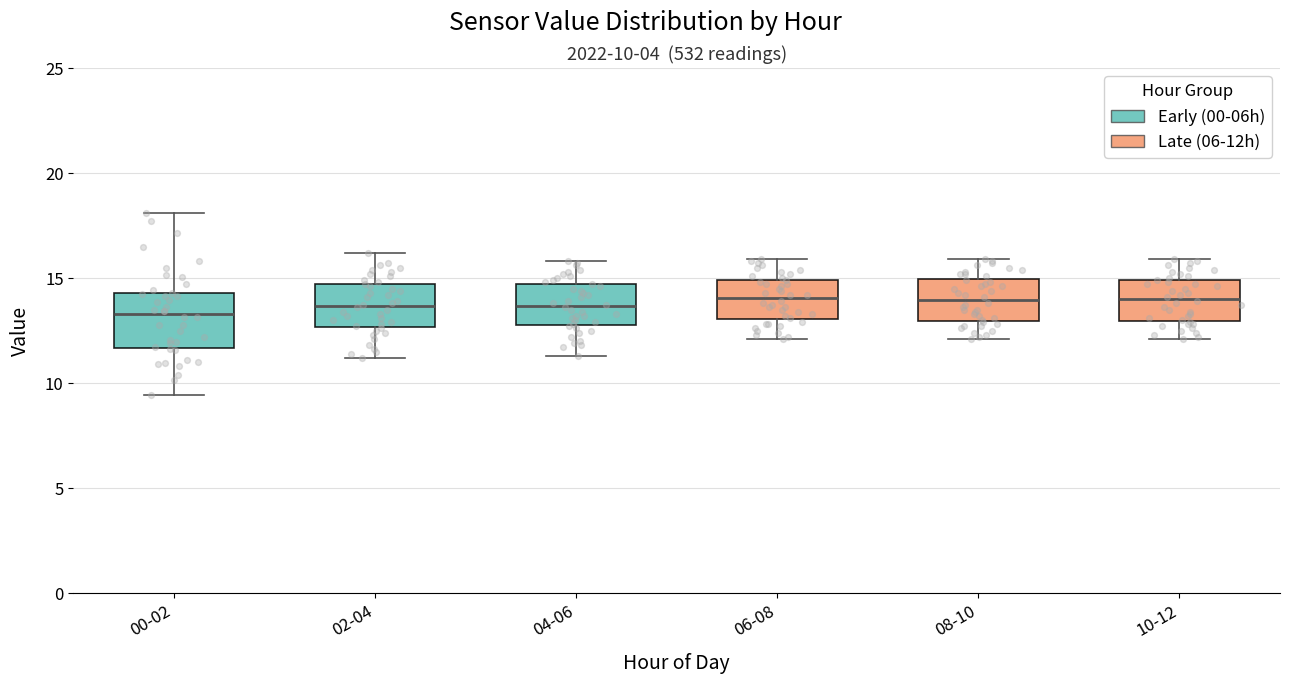

Which box is the tallest, from its lower edge to its upper edge?

00-02